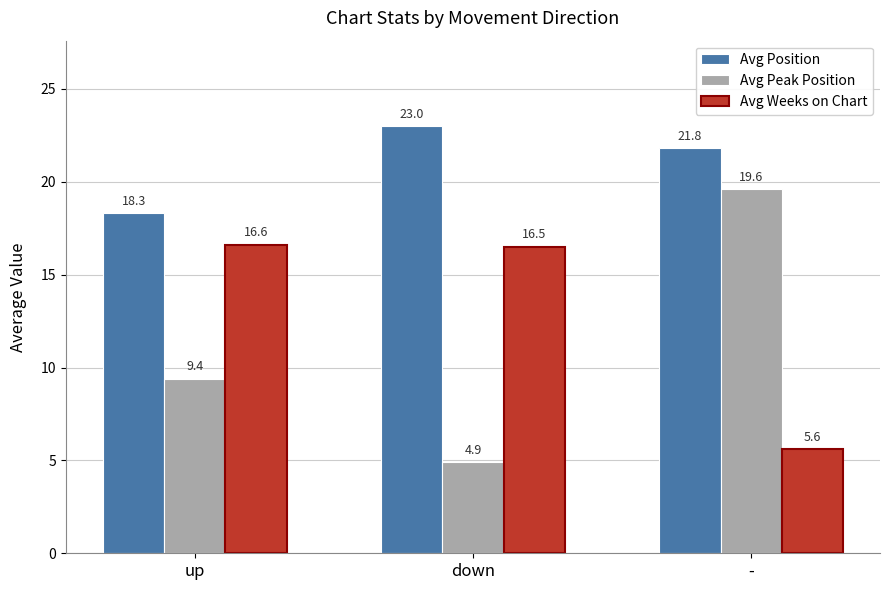

List the series in order of their overall mean, highest first.

Avg Position, Avg Weeks on Chart, Avg Peak Position